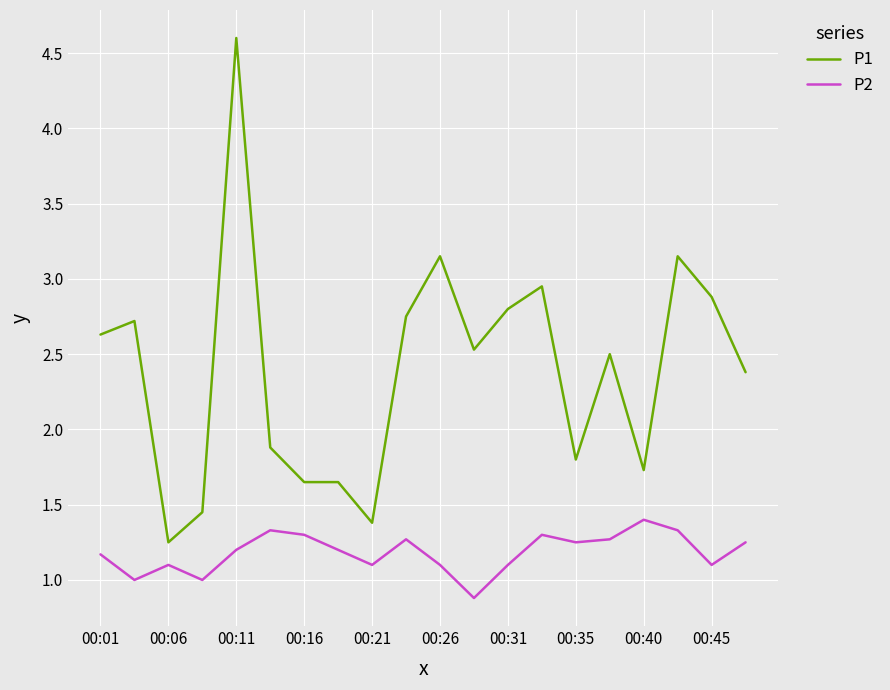

Rank the series by their maximum value, from highest to lowest.

P1, P2